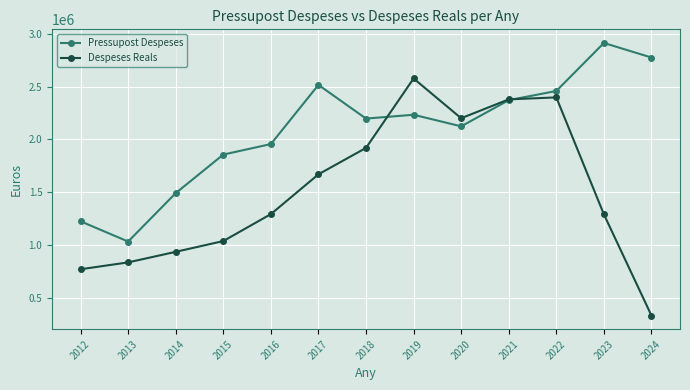

What is the total value across all series at 2018?

4115040.4